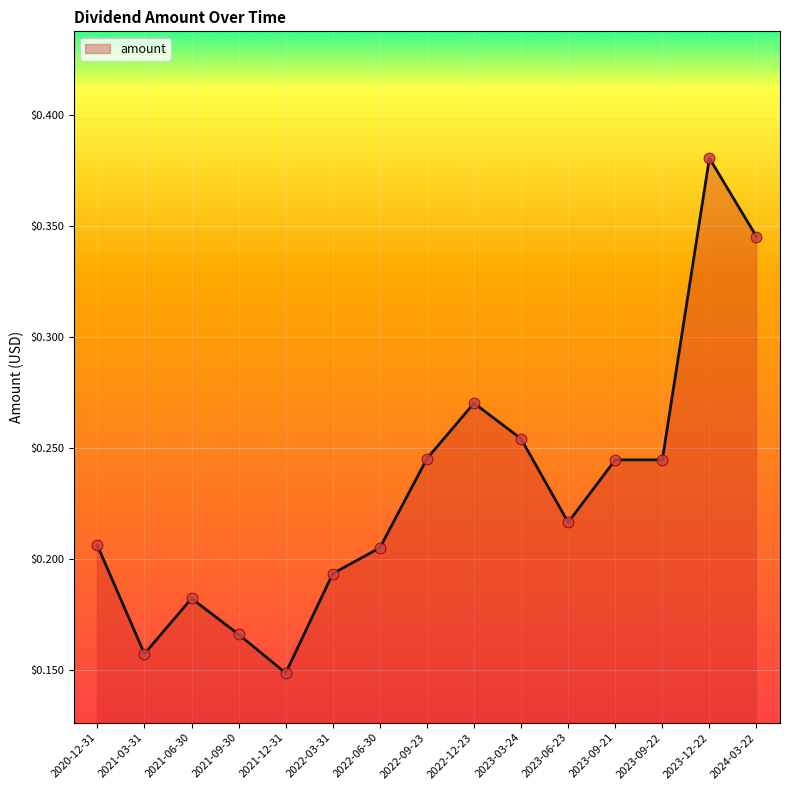

What is the change in value from 2021-12-31 to 2023-09-21?

+0.1